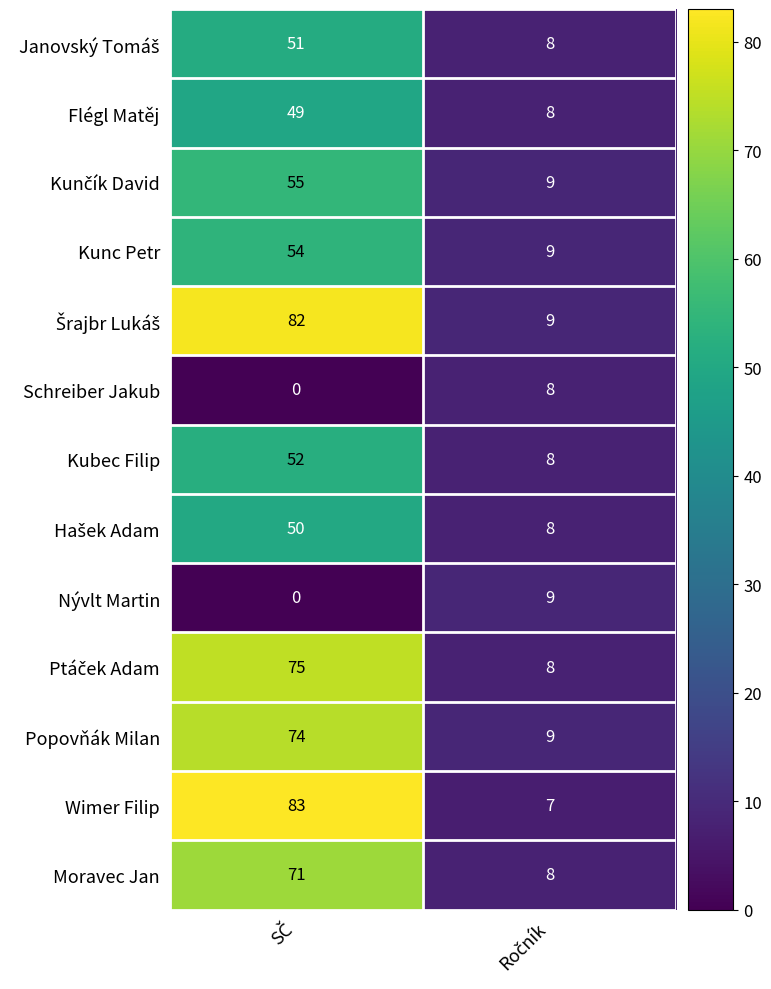

What is the greatest value displayed?

83